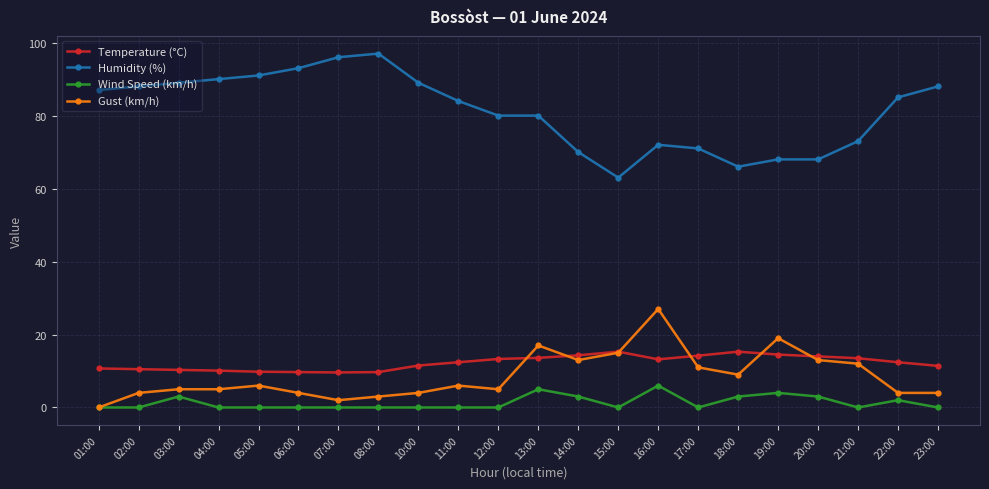

Which series changed the most between 04:00 and 20:00?

Humidity (%)